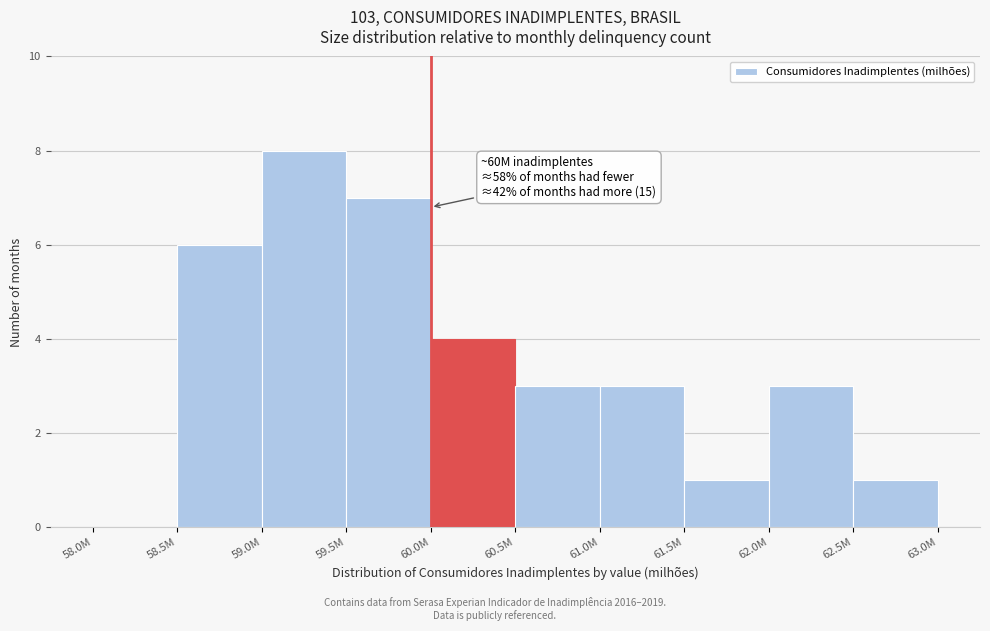

Reading left to right, list all the values displayed in this chart.

58.0M=0	58.5M=6	59.0M=8	59.5M=7	60.0M=4	60.5M=3	61.0M=3	61.5M=1	62.0M=3	62.5M=1